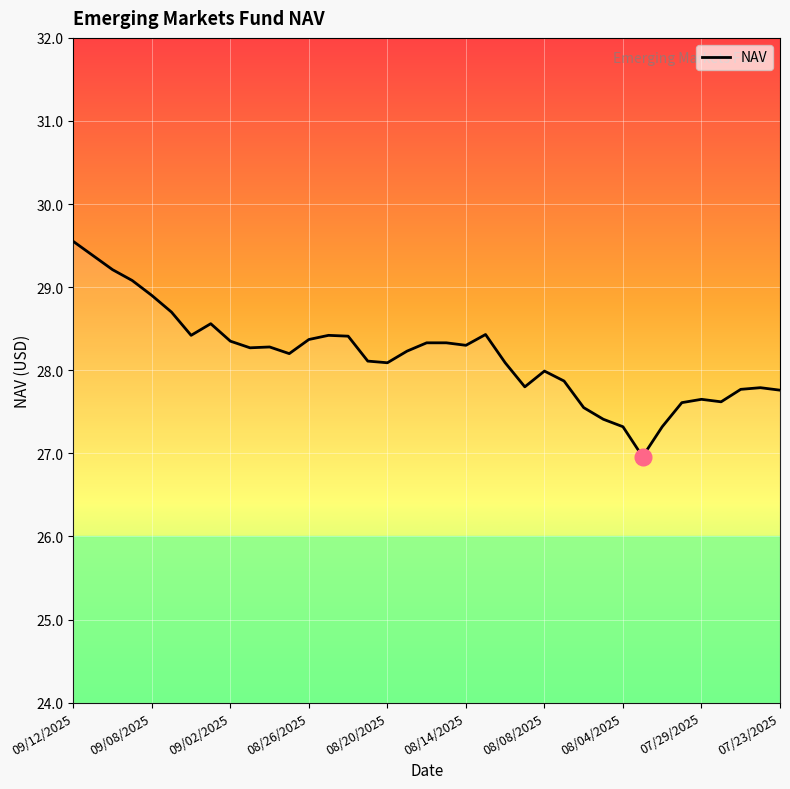

What is the average value?

28.2